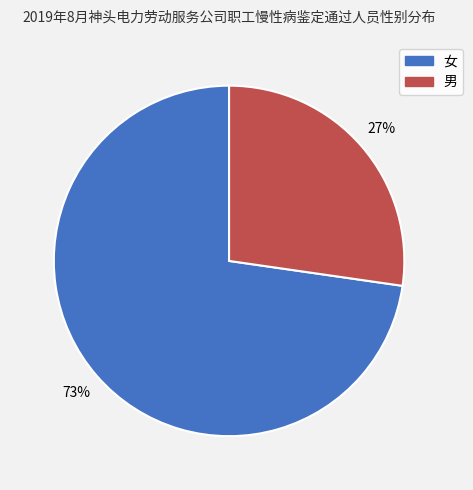

What is the smallest slice in the pie chart?

男